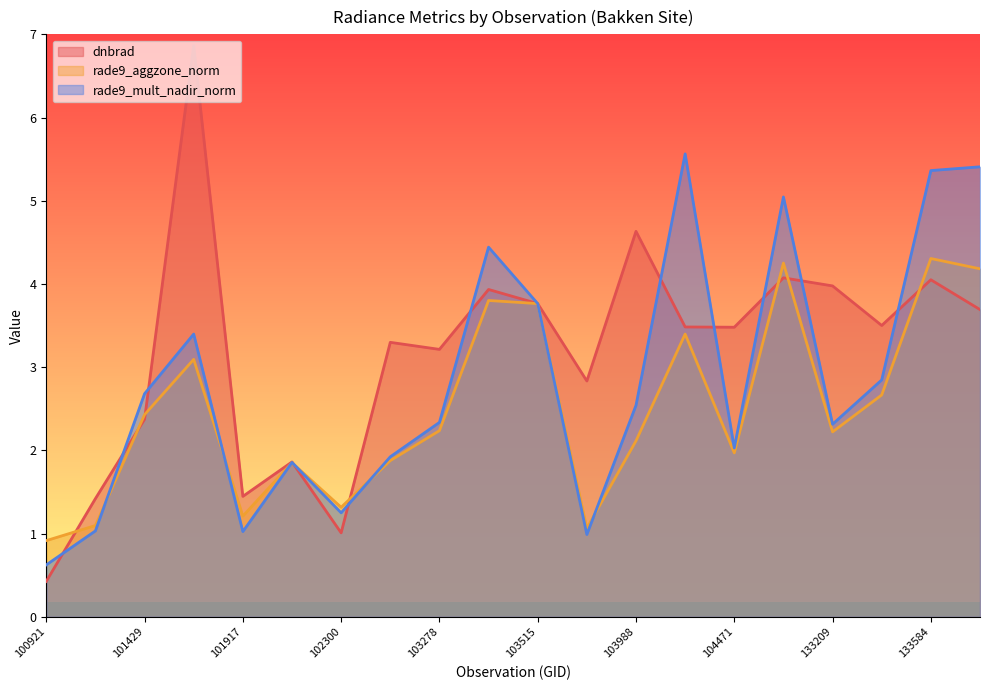

True or false: rade9_mult_nadir_norm has a value of 2.8 at 133404.

True